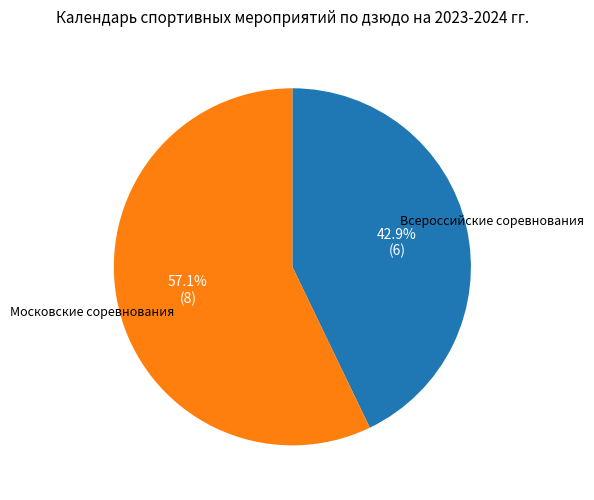

To the nearest percent, what is the difference between the Московские соревнования and Всероссийские соревнования slice percentages?

14%